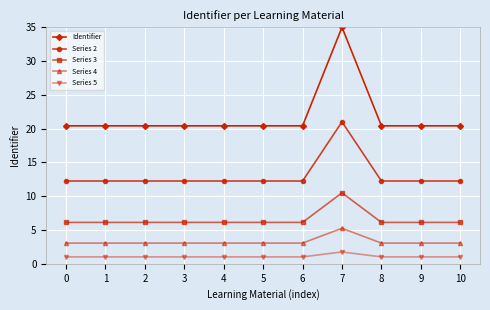

Is it true that Identifier equals 20.4 at 10?

True